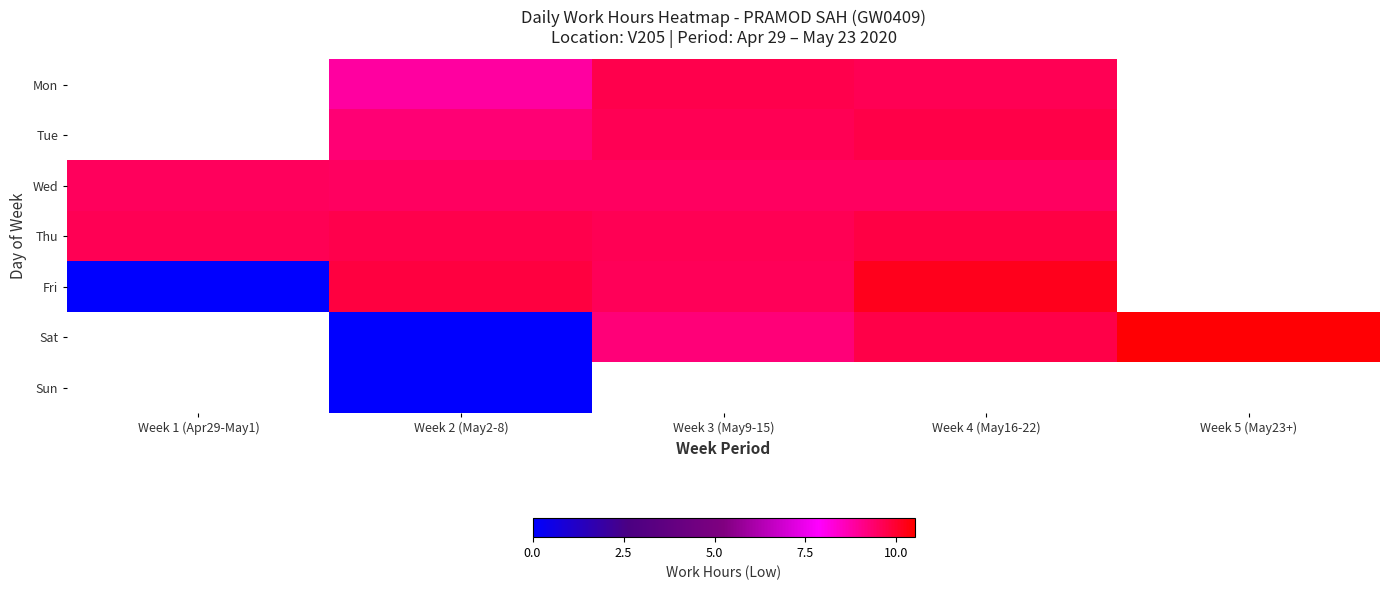

At Week 3 (May9-15), list the series in order from largest to smallest.

Mon, Thu, Tue, Fri, Sat, Sun, Wed